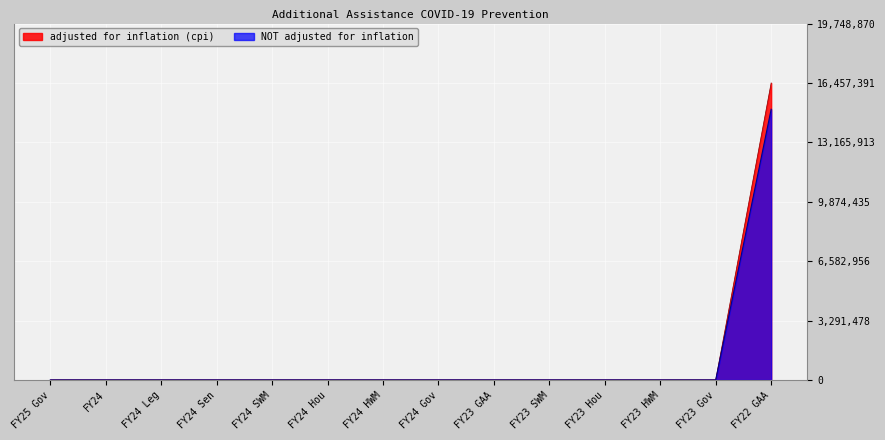

Reading left to right, list all the values displayed in this chart.

adjusted for inflation (cpi): 0	0	0	0	0	0	0	0	0	0	0	0	0	16457391
NOT adjusted for inflation: 0	0	0	0	0	0	0	0	0	0	0	0	0	15000000